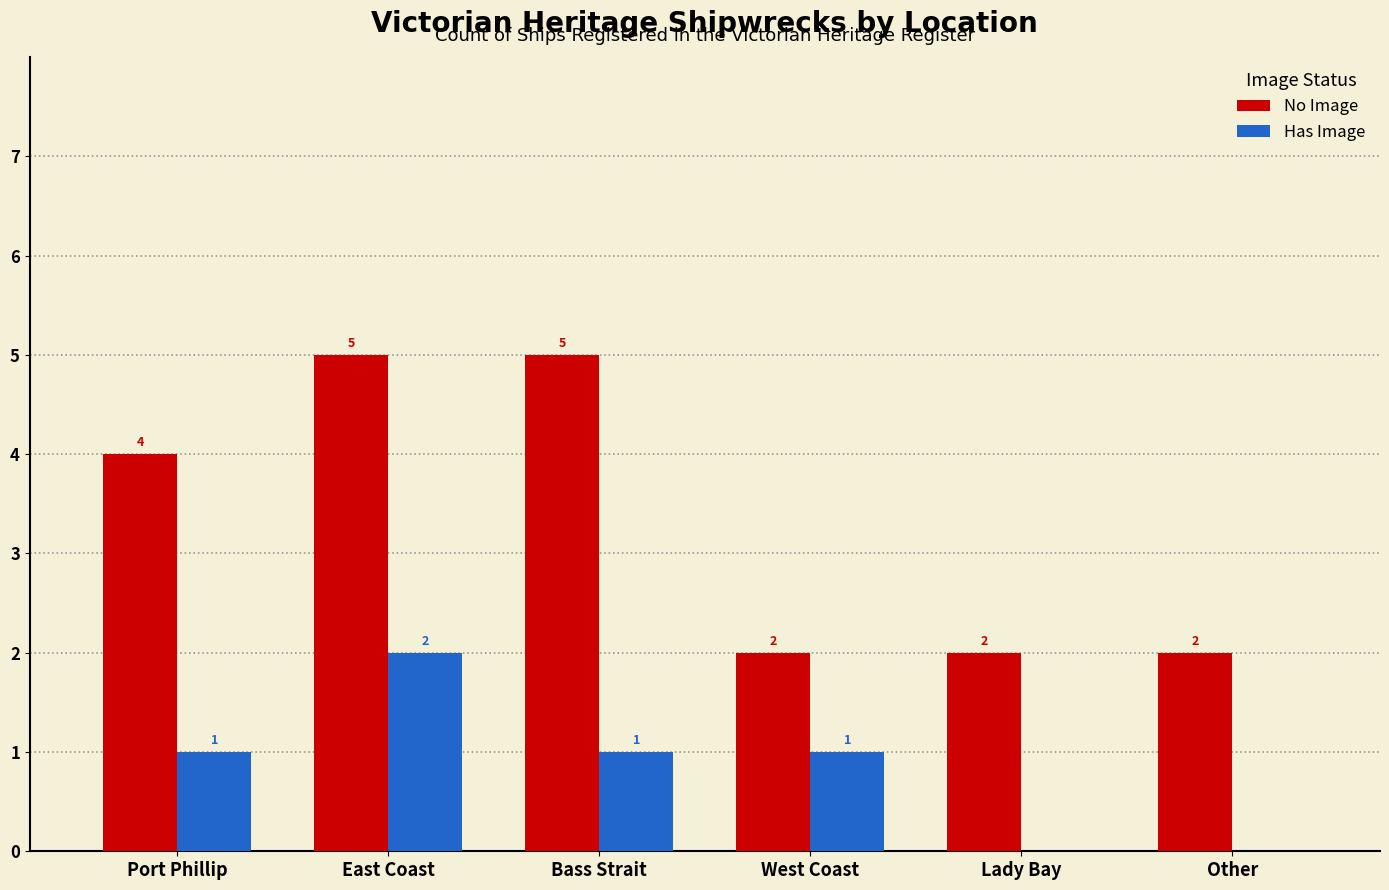

The Has Image series shows 1 at Port Phillip. True or false?

True